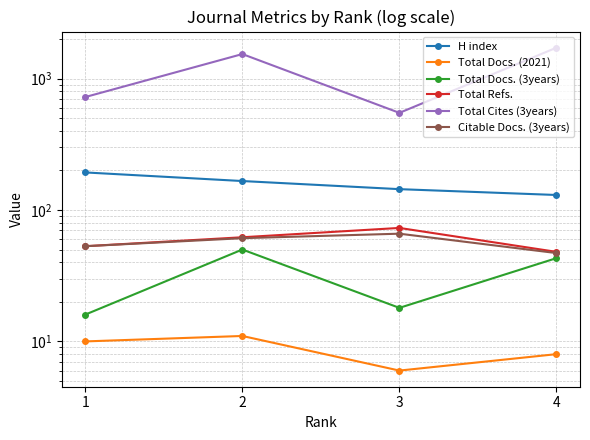

In Total Cites (3years), how many points are higher than both neighbors (excluding endpoints)?

1